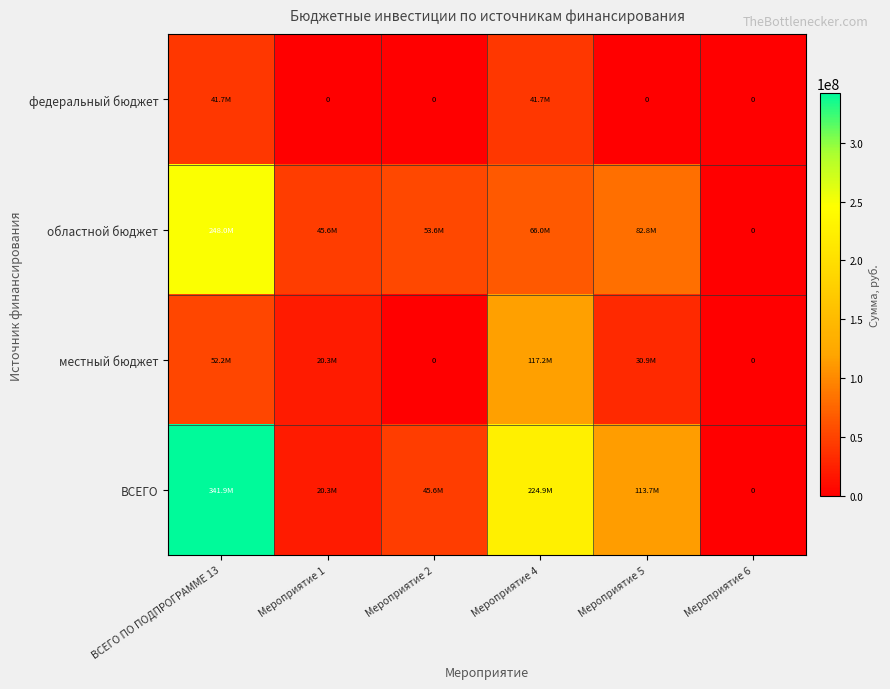

List the series in order of their peak value, highest first.

ВСЕГО, областной бюджет, местный бюджет, федеральный бюджет